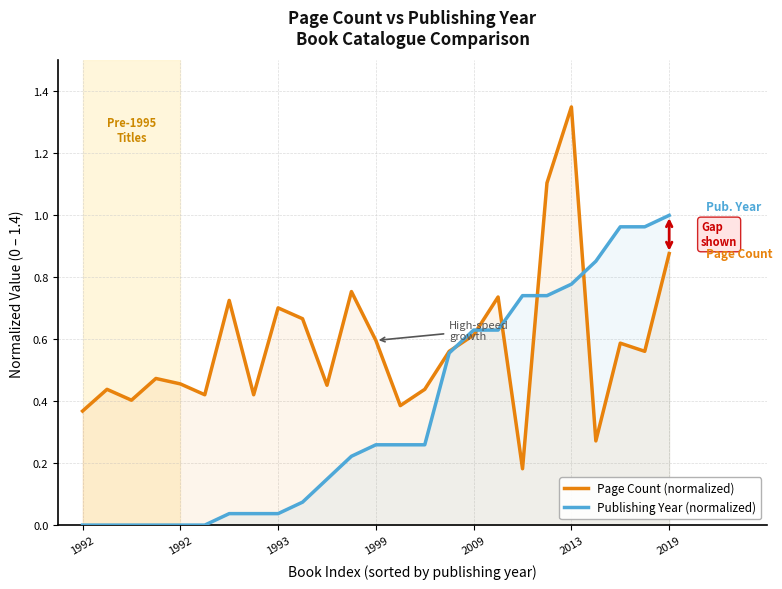

True or false: Publishing Year (normalized) has a value of 0.0 at 1992.

True